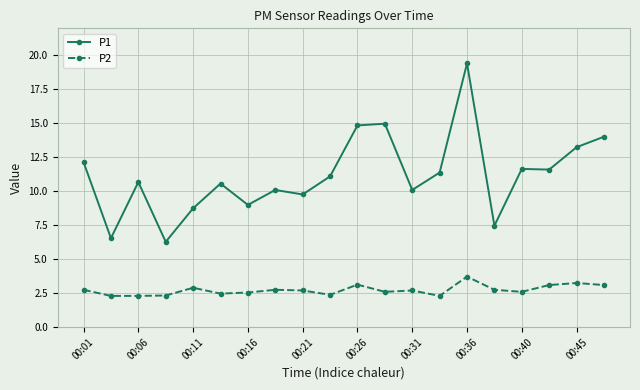

True or false: P2 has more than 0 interior local peaks.

True